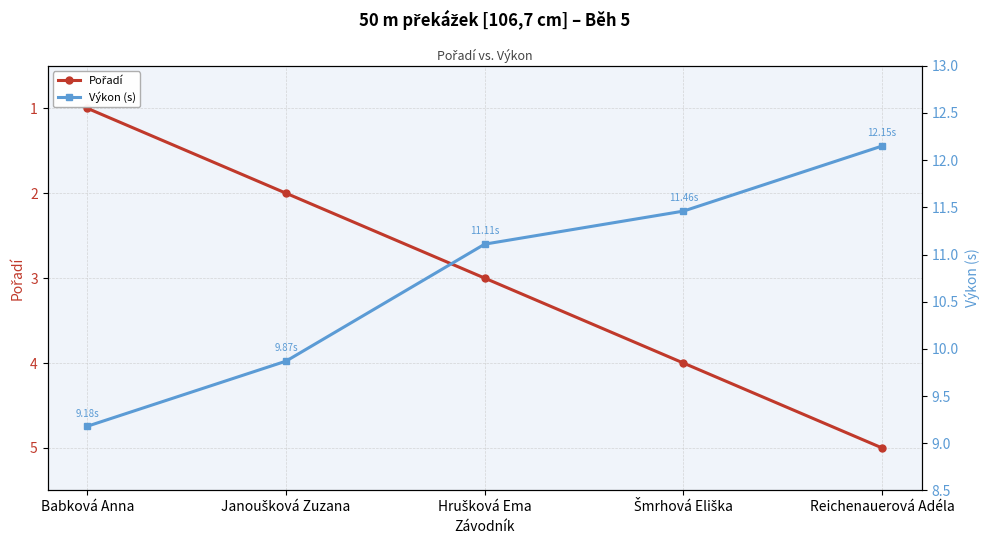

Reading right to left, list all the values displayed in this chart.

Pořadí: 5.0	4.0	3.0	2.0	1.0
Výkon (s): 12.2	11.5	11.1	9.9	9.2